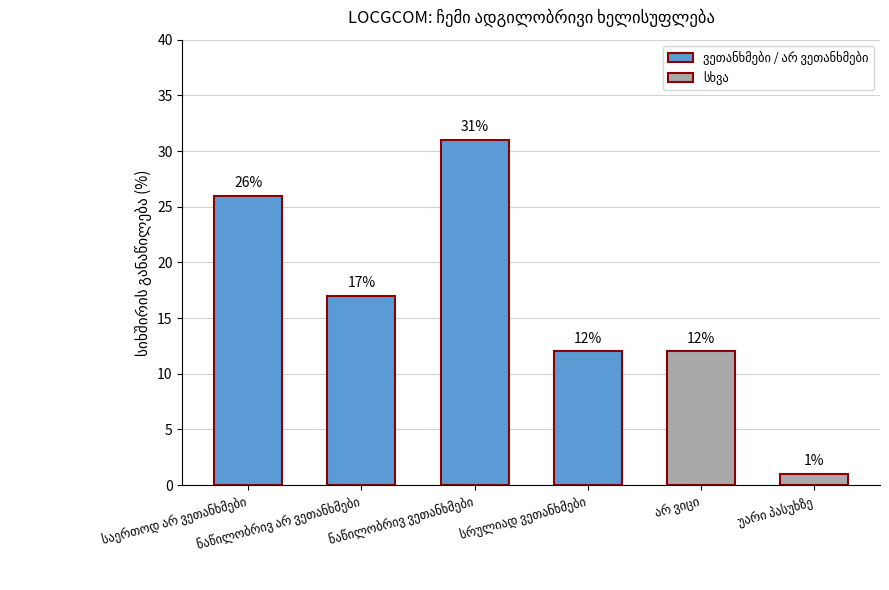

Does the chart contain any negative values?

No